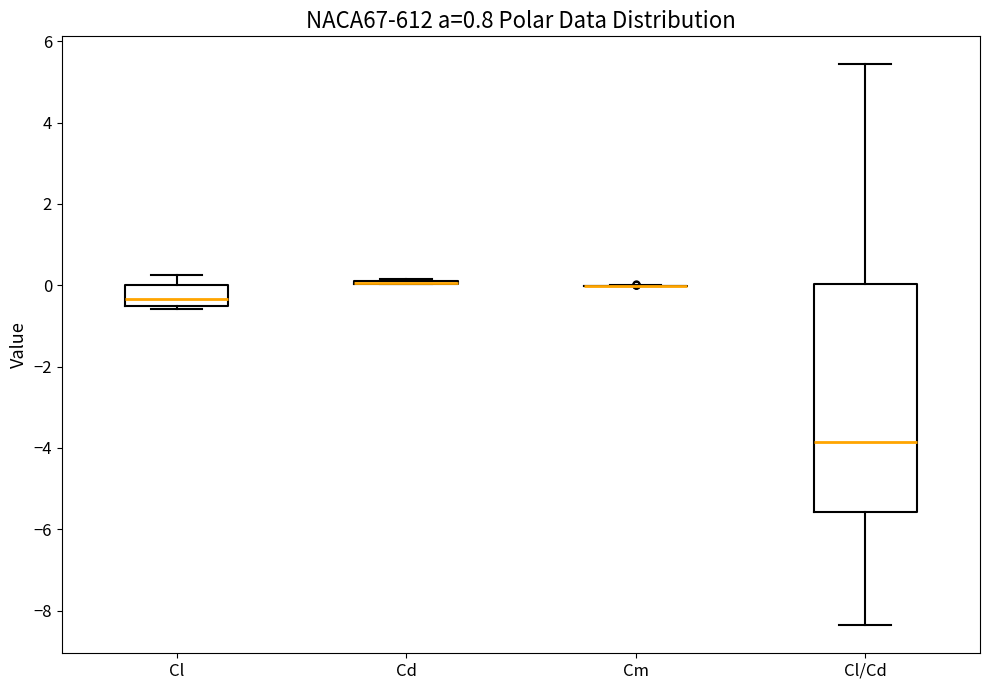

Reading left to right, read every box against the y-axis: the position of its median line, the range the box covers, and the ends of its whiskers. The values are not printed on the chart, so give them approximately, as read against the axis.

Cl: median -0.4, box -0.6 to 0.0, whiskers -0.6 (just below the box's lower edge) to 0.2
Cd: box collapsed to a line at 0.0, whiskers 0.0 to 0.2
Cm: box collapsed to a line at 0.0, whiskers 0.0 to 0.0
Cl/Cd: median -3.8, box -5.6 to 0.0, whiskers -8.4 to 5.4